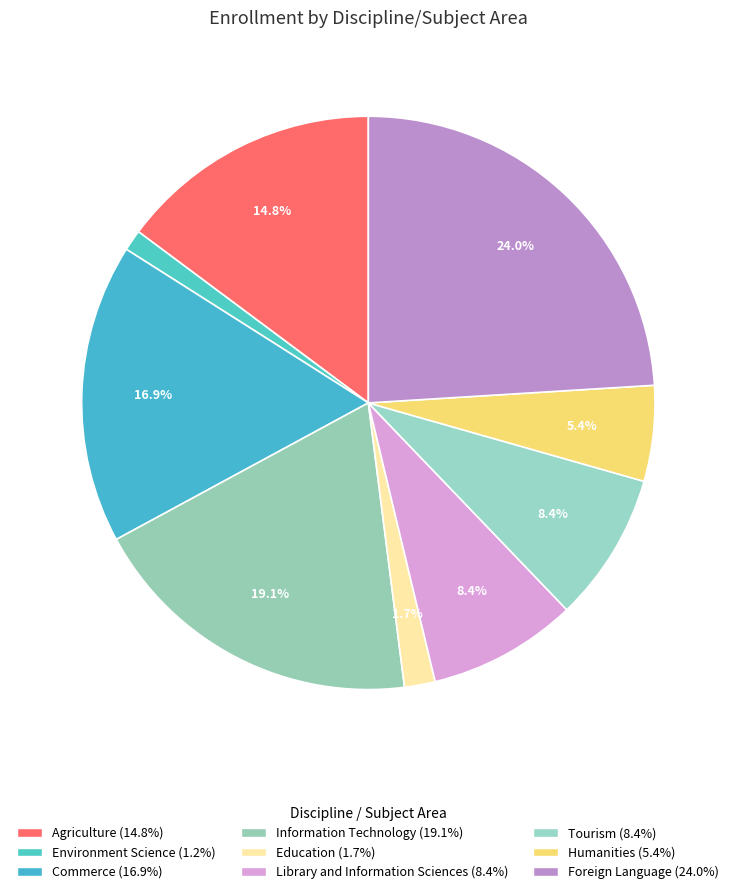

Which category has the biggest portion of the pie?

Foreign Language